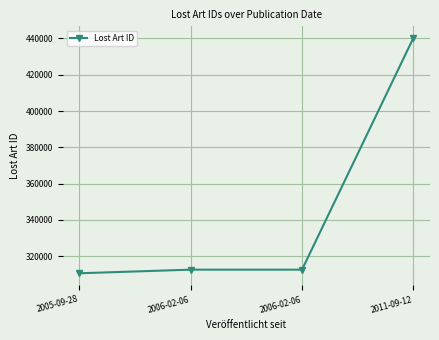

List the labels in order of value, largest first.

2011-09-12, 2006-02-06, 2006-02-06, 2005-09-28